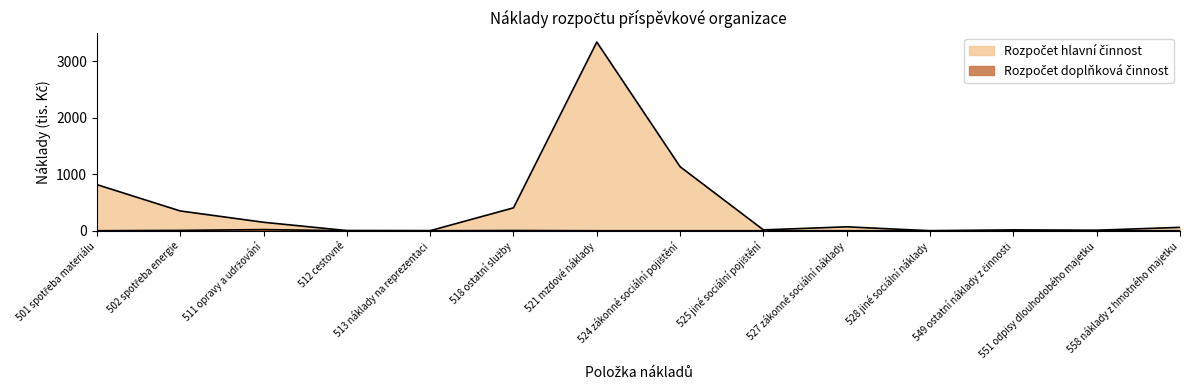

What is the difference between the Rozpočet doplňková činnost values at 511 opravy a udržování and 518 ostatní služby?

16.0